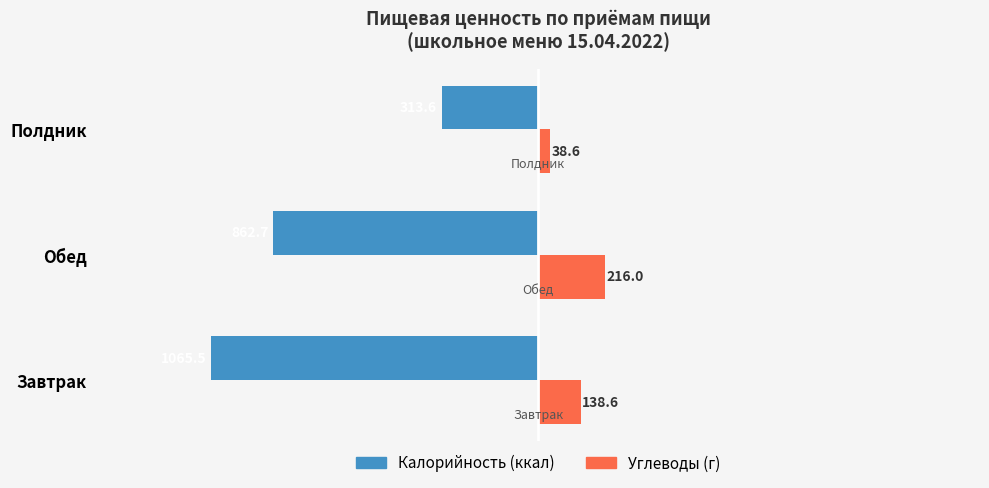

What is the minimum value for Углеводы (г)?

38.6